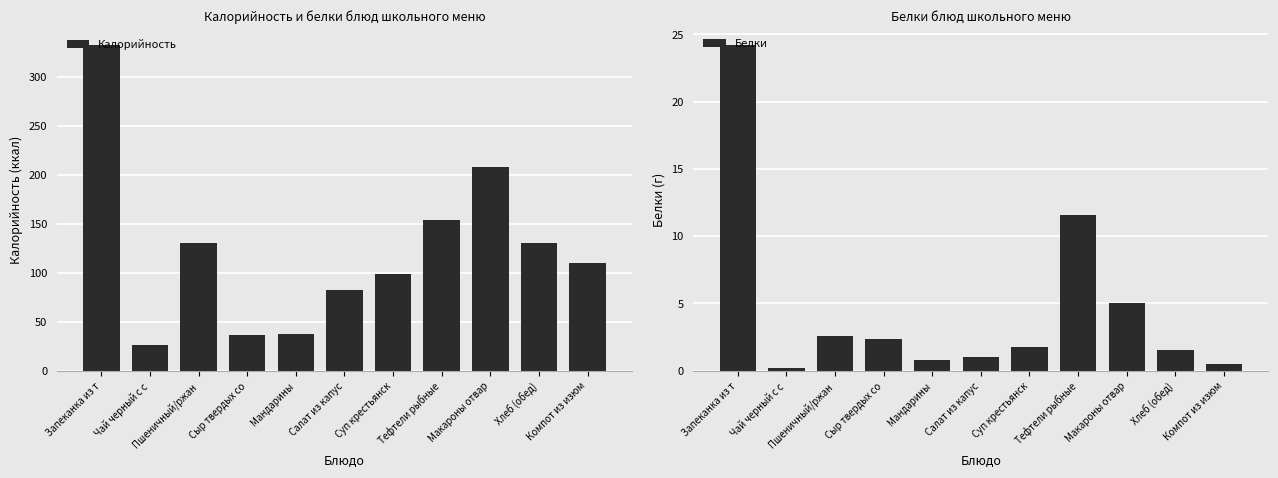

At which label does Калорийность first exceed 110?

Запеканка из т